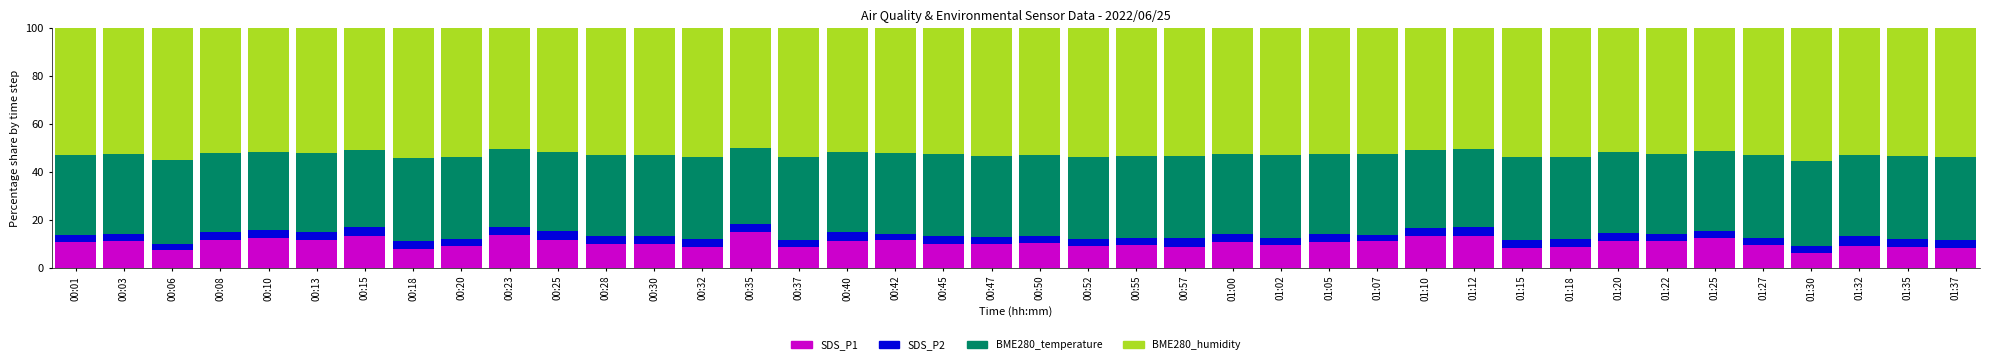

What is the total value across all series at 01:25?

100.0